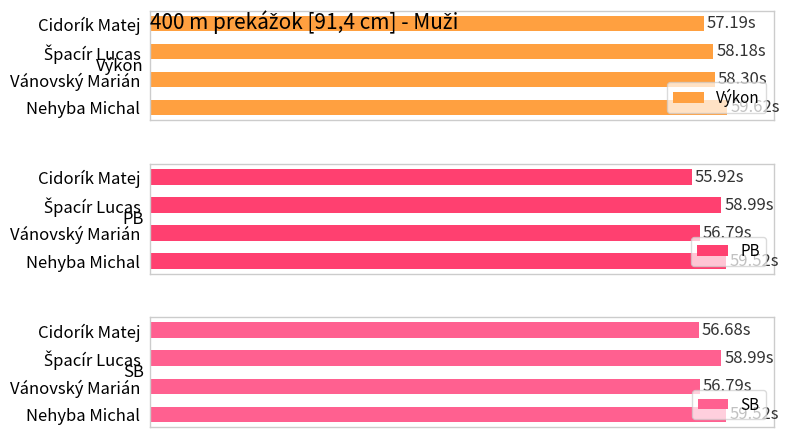

Between Cidorík Matej and Vánovský Marián, which series saw the biggest shift?

Výkon